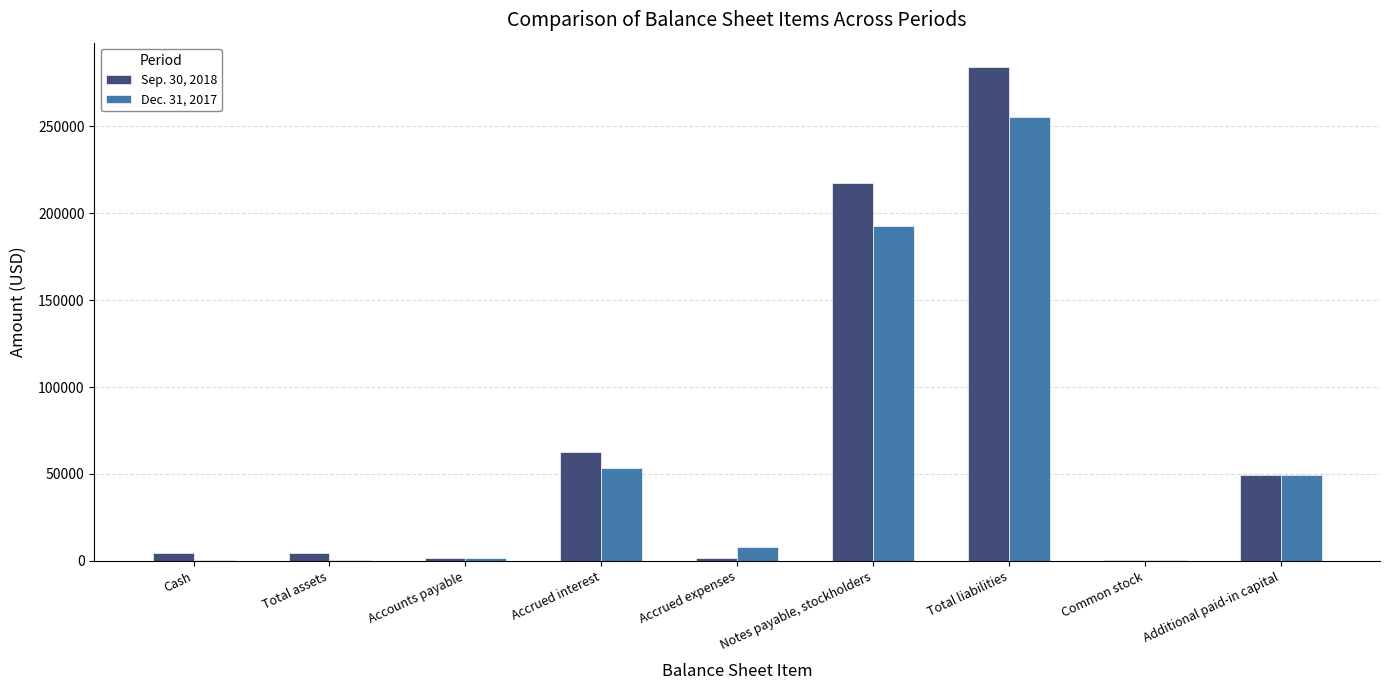

What is the total value across all series at Additional paid-in capital?

99000